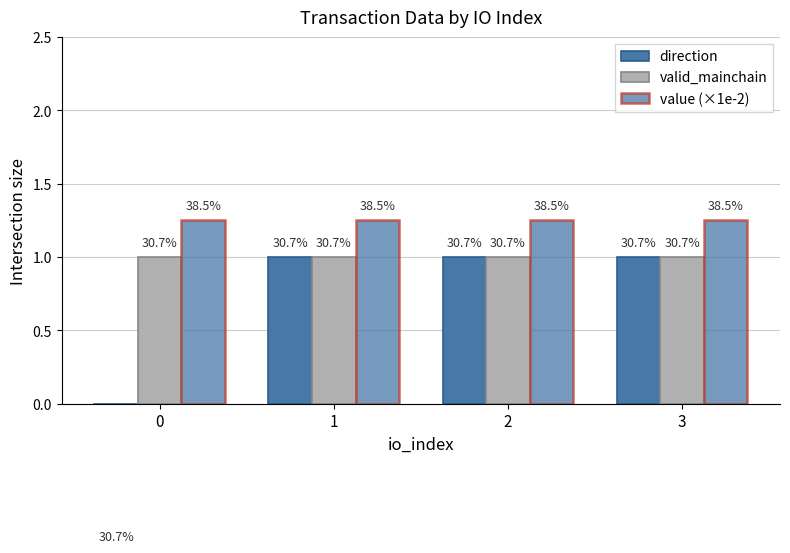

The value of value (×1e-2) at 3 is 0.4. True or false?

False